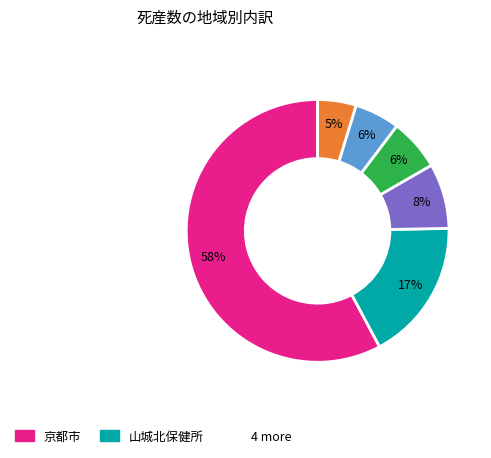

How many segments does this pie chart have?

6